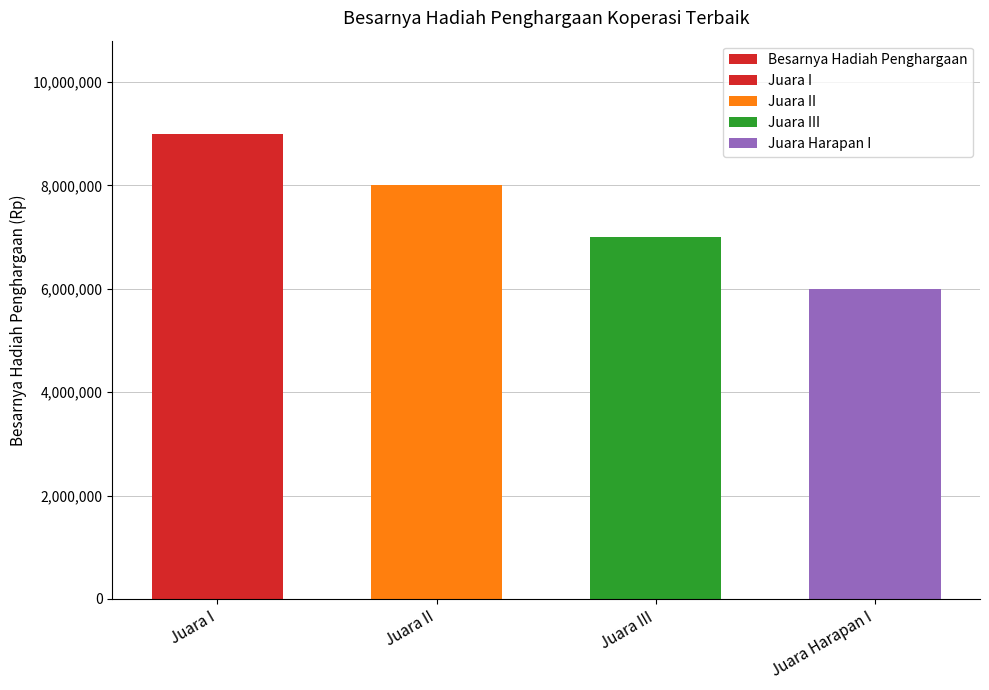

How many bars are there in total?

4